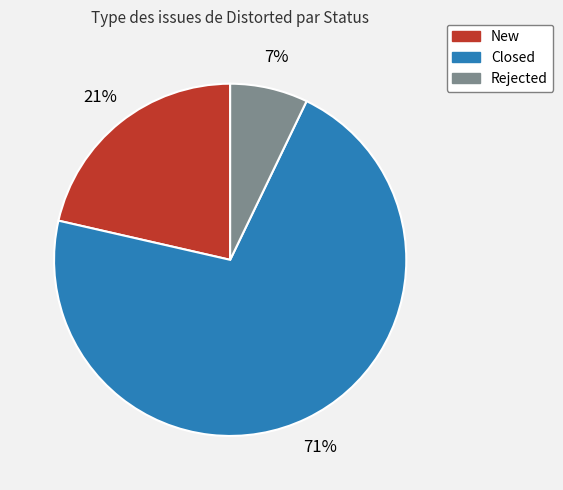

Does any single category account for the majority?

Yes